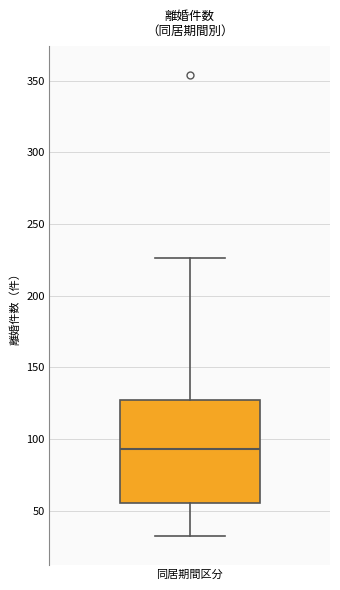

Read this box plot against the y-axis: the position of the median line, the range covered by the box, and the ends of both whiskers. The values are not printed on the chart, so give them approximately, as read against the axis.

median 95, box 55 to 125, whiskers 30 to 225